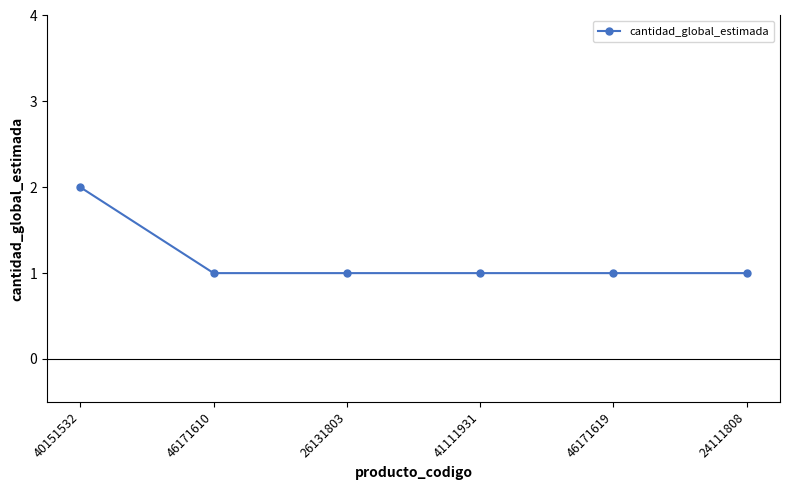

How many lines are shown in the chart?

1